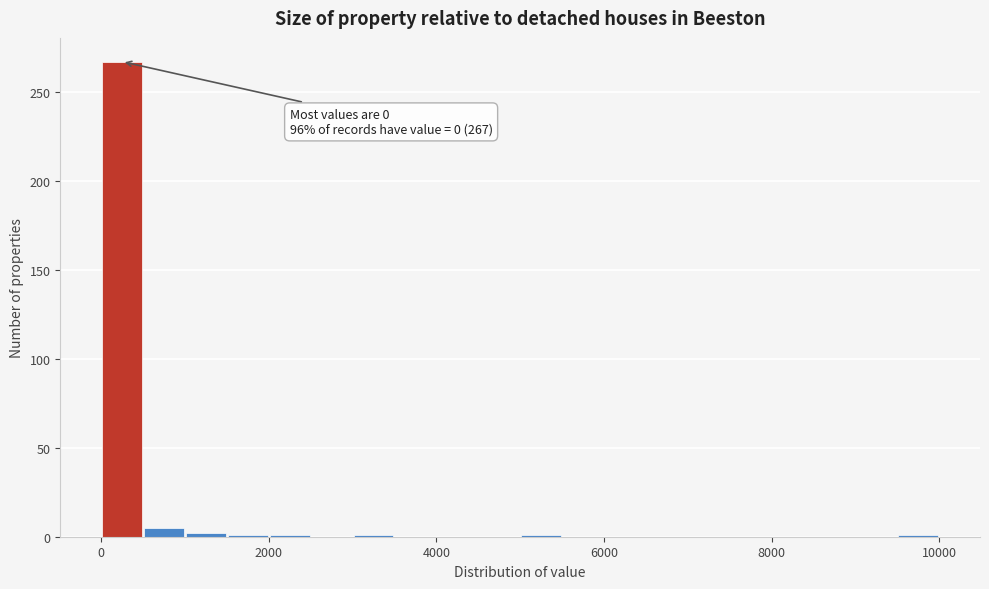

Around what value on the x-axis is the tallest bar? Give the approximate position of its centre, as read against the axis.

200